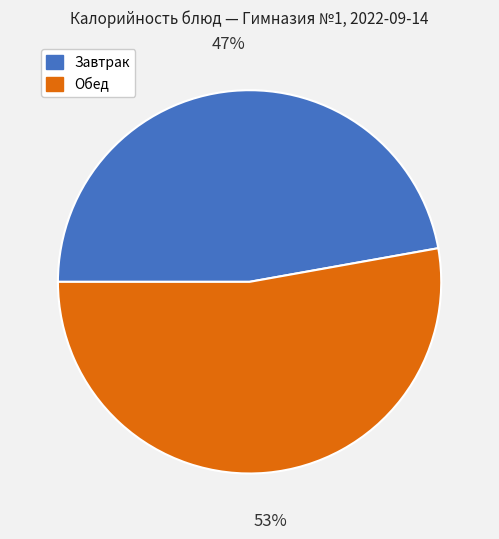

To the nearest percent, what is the difference between the largest and smallest slice percentages?

6%